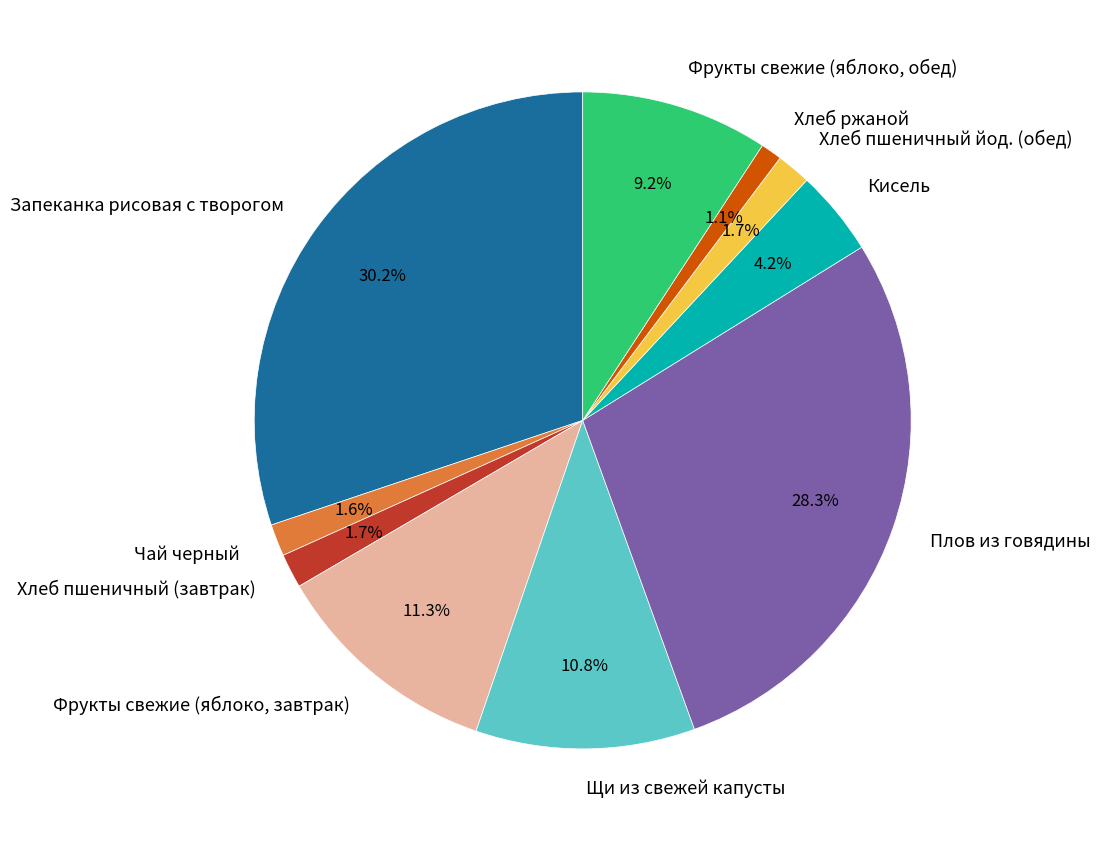

Which slice is the largest?

Запеканка рисовая с творогом